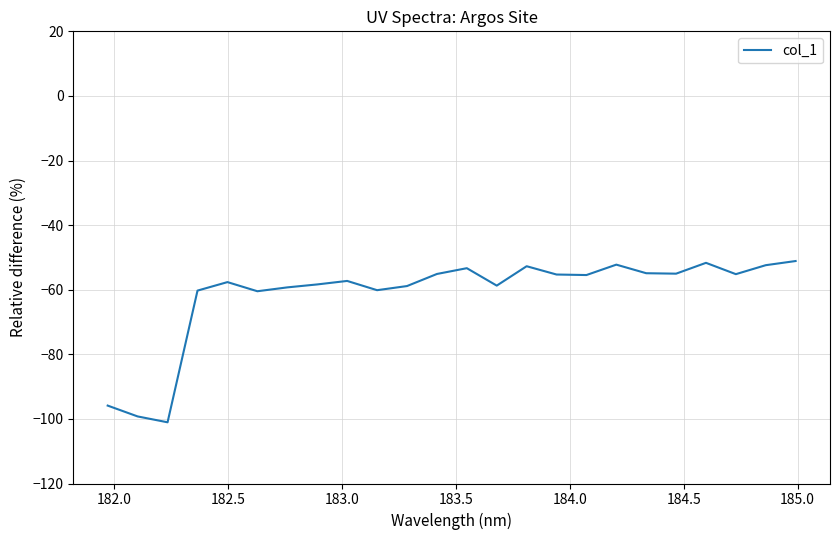

What is the minimum value shown in the chart?

-101.0